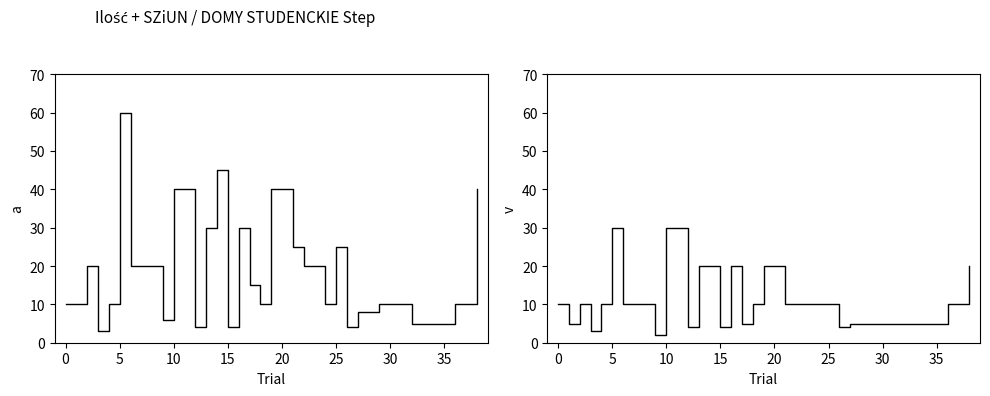

What is the smallest value displayed?

2